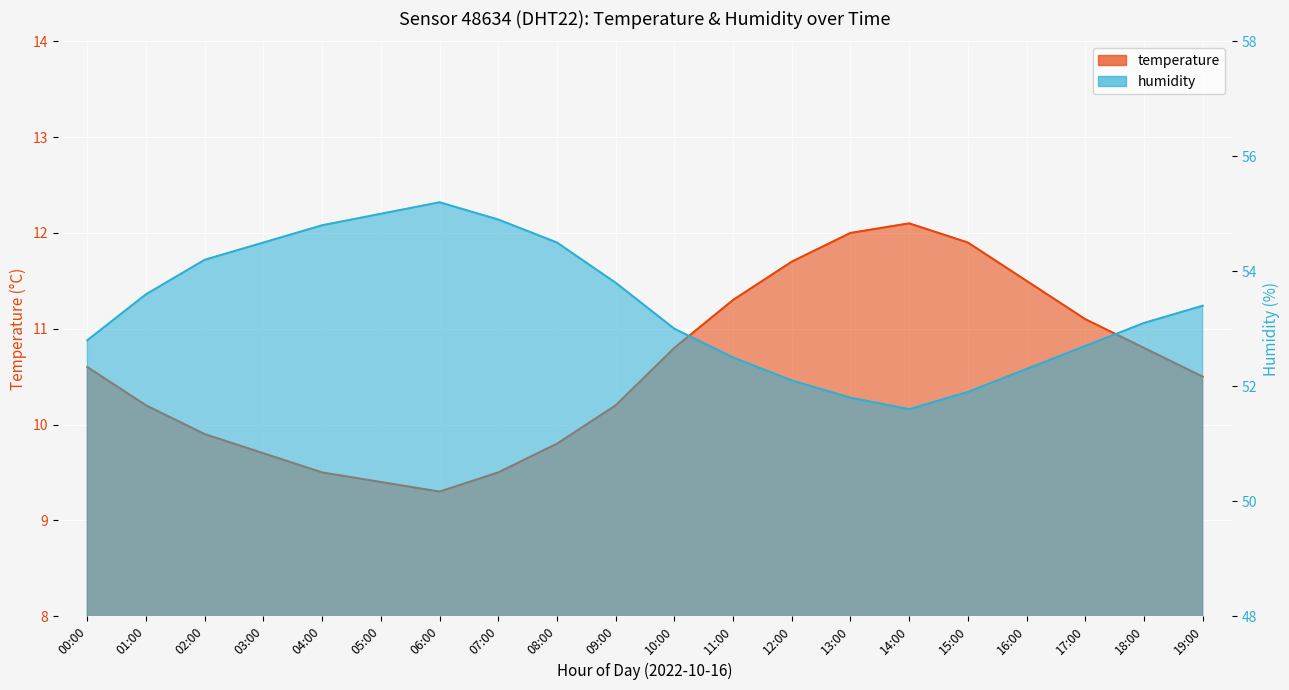

Between 02:00 and 18:00, which is larger?

18:00